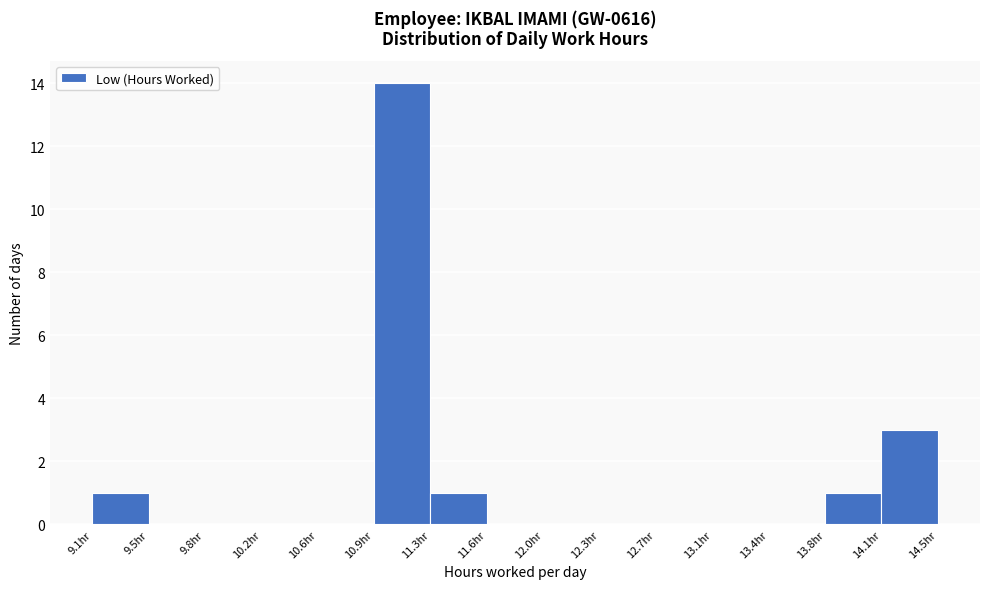

Reading left to right, transcribe this chart: for each bar, give the range it covers on the x-axis and its height. Neither the bar edges nor the heights are printed on the chart, so give them approximately, as read against the axes.

9.10 to 9.50: 1
9.50 to 9.85: 0
9.85 to 10.20: 0
10.20 to 10.55: 0
10.55 to 10.90: 0
10.90 to 11.25: 14
11.25 to 11.65: 1
11.65 to 12.00: 0
12.00 to 12.35: 0
12.35 to 12.70: 0
12.70 to 13.05: 0
13.05 to 13.40: 0
13.40 to 13.75: 0
13.75 to 14.15: 1
14.15 to 14.50: 3